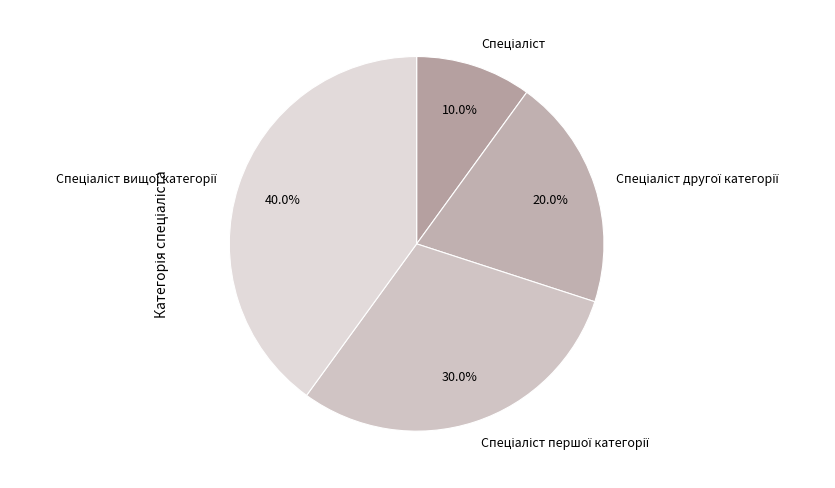

How many slices are in this pie chart?

4